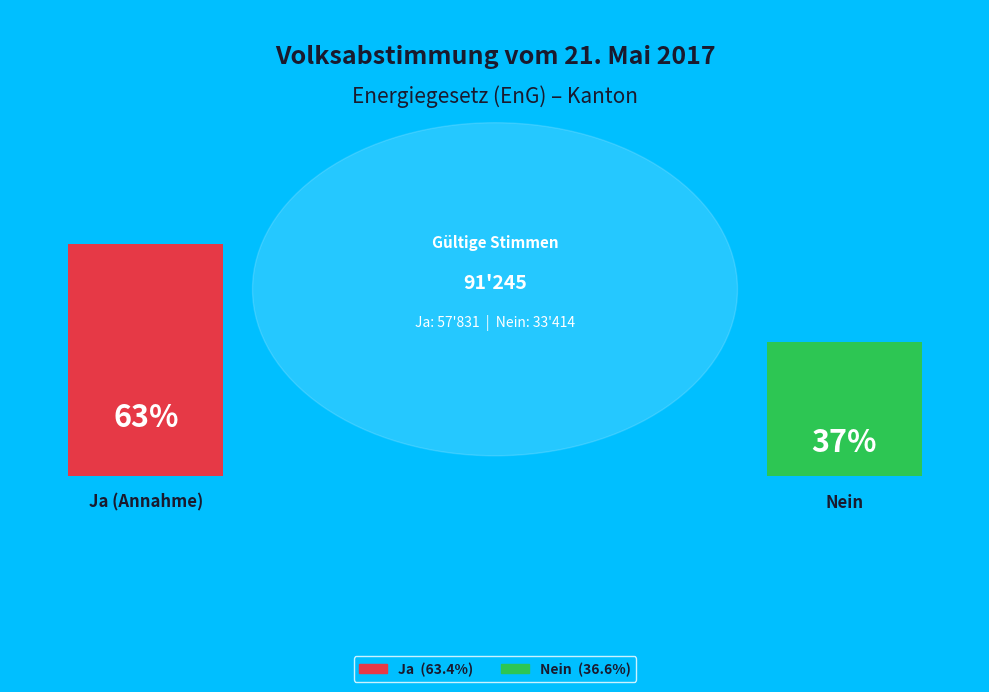

What is the change in value from Ja to Nein?

-24417